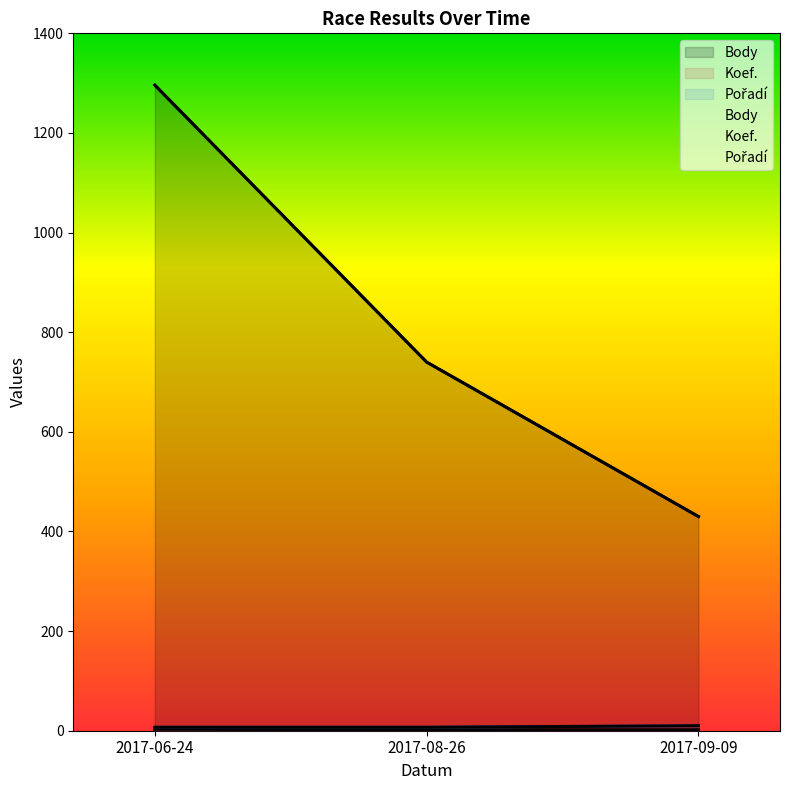

What is the difference between the maximum and minimum values in the Koef. series?

1